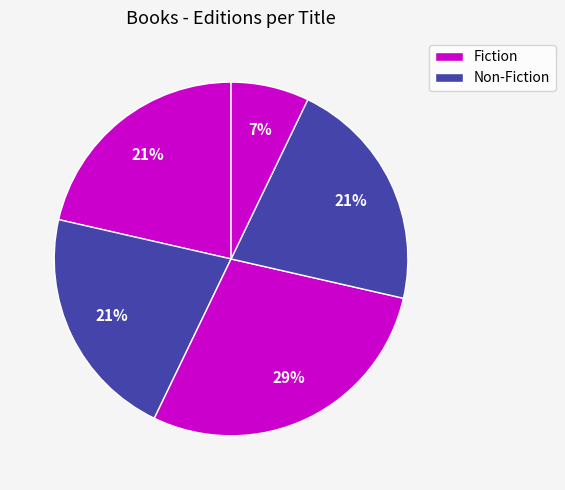

How many segments does this pie chart have?

5